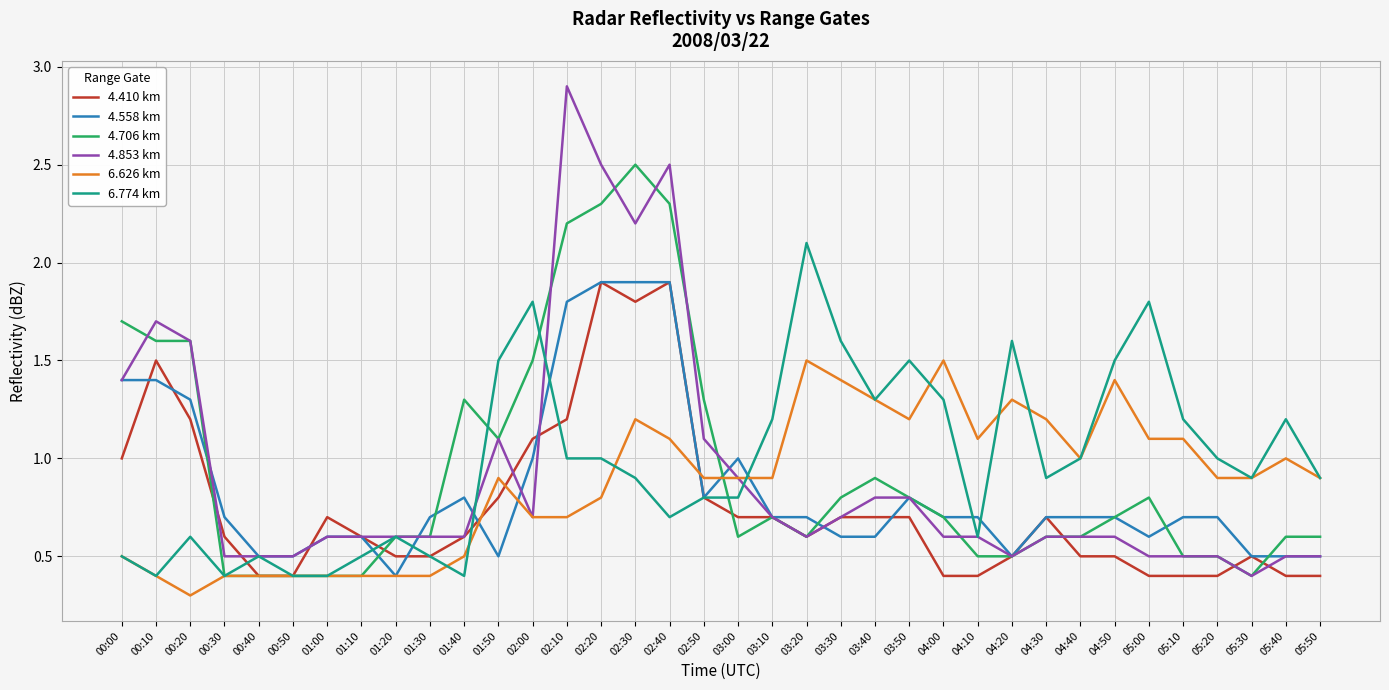

Which category has the highest value across all series?

02:10